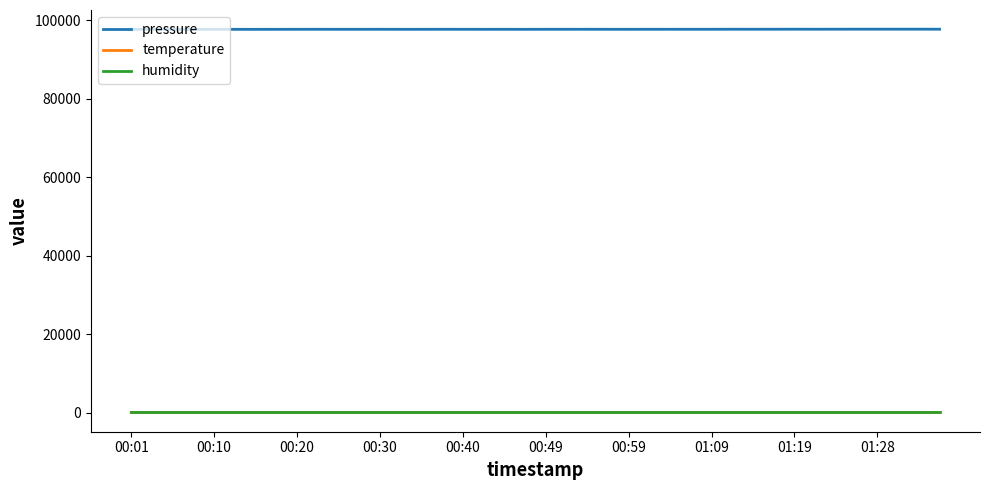

True or false: pressure and humidity intersect in this chart.

False